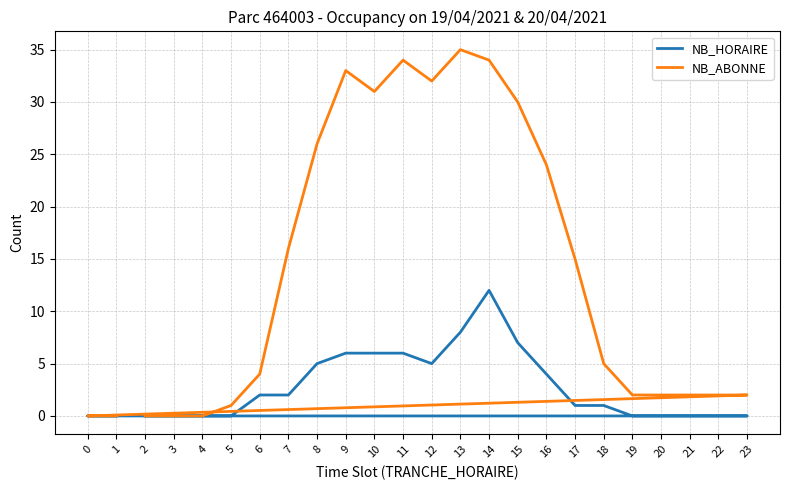

What is the difference between the maximum and minimum values in the NB_ABONNE series?

35